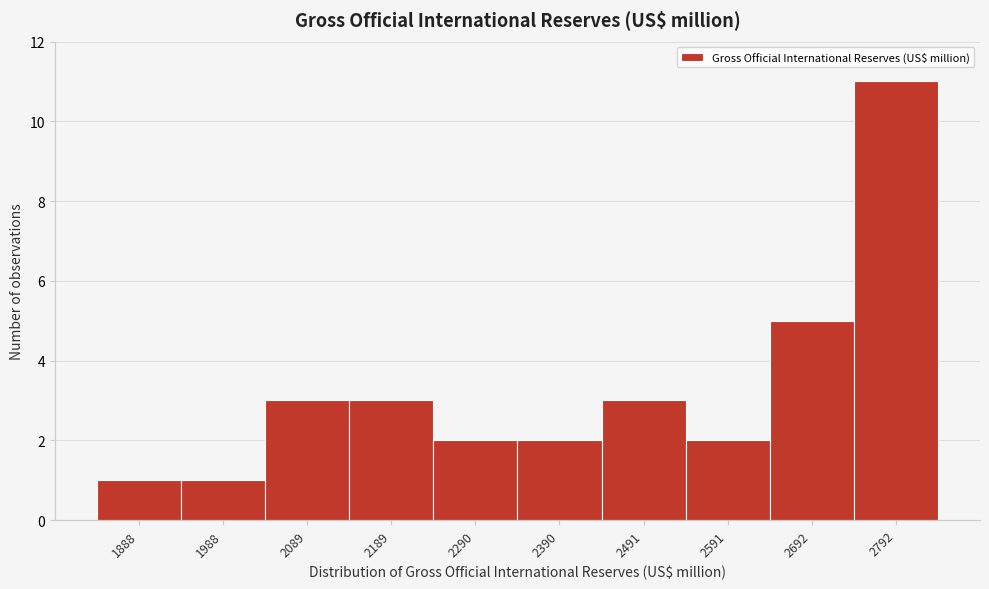

Reading left to right, extract all data points from this chart.

1	1	3	3	2	2	3	2	5	11